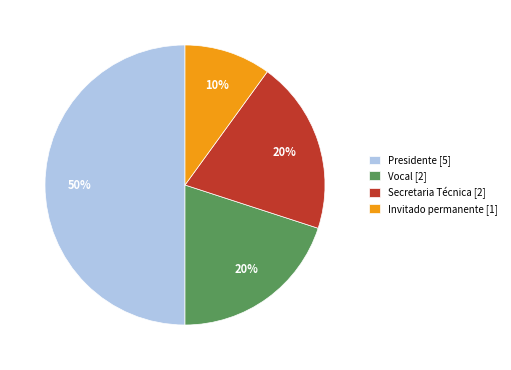

To the nearest percent, what percentage of the pie is Invitado permanente?

10%